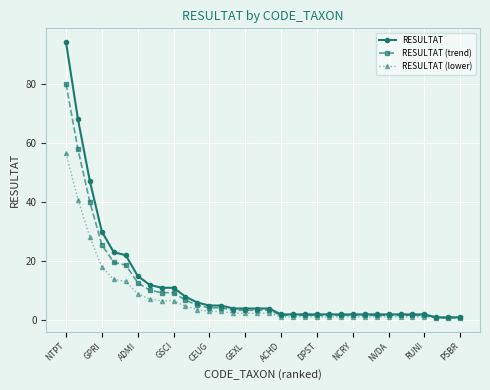

What is the maximum value shown in the chart?

94.0